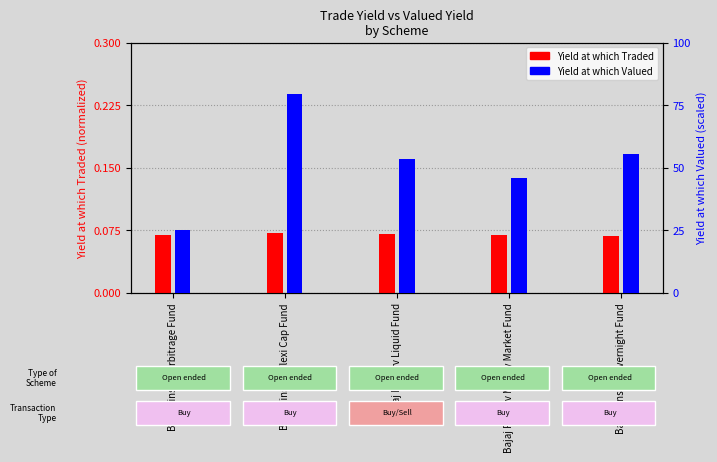

Reading right to left, transcribe all the data shown in this chart.

Yield at which Traded: Bajaj Finserv Overnight Fund=0.1	Bajaj Finserv Money Market Fund=0.1	Bajaj Finserv Liquid Fund=0.1	Bajaj Finserv Flexi Cap Fund=0.1	Bajaj Finserv Arbitrage Fund=0.1
Yield at which Valued: Bajaj Finserv Overnight Fund=55.3	Bajaj Finserv Money Market Fund=45.8	Bajaj Finserv Liquid Fund=53.4	Bajaj Finserv Flexi Cap Fund=79.3	Bajaj Finserv Arbitrage Fund=25.0